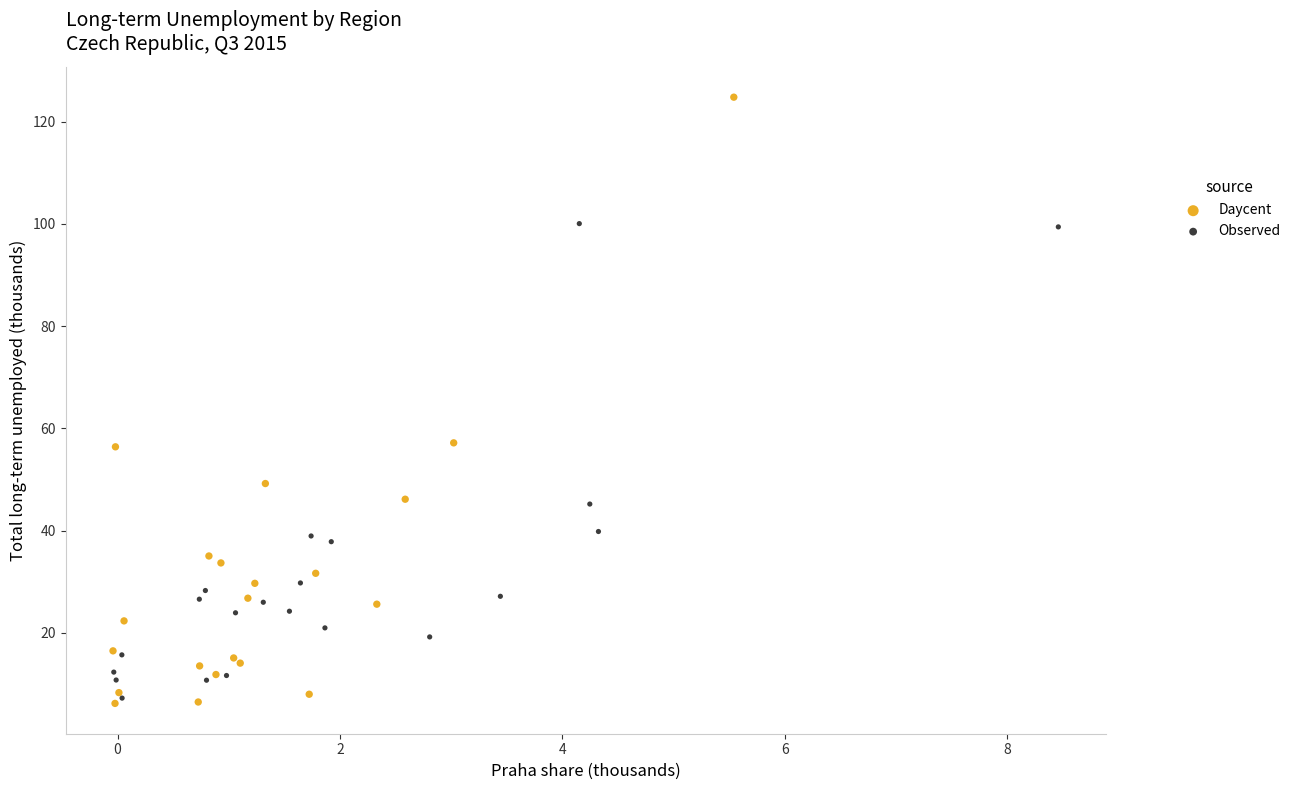

Which series has the widest spread of Y values?

Daycent